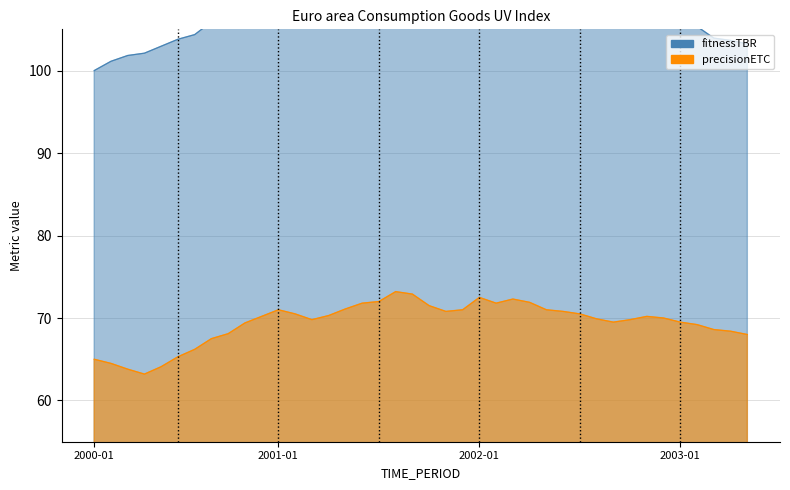

At which label is precisionETC closest to 68?

2003-04